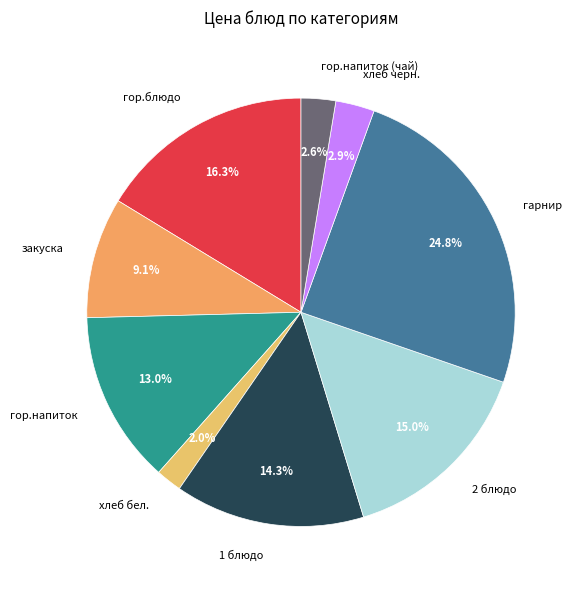

Do гарнир and 2 блюдо together represent more than half of the pie?

No